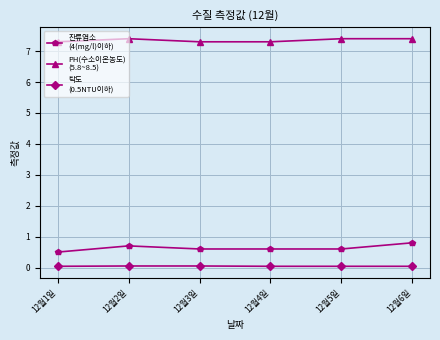

What is the label of the 5th point from the right?

12월2일